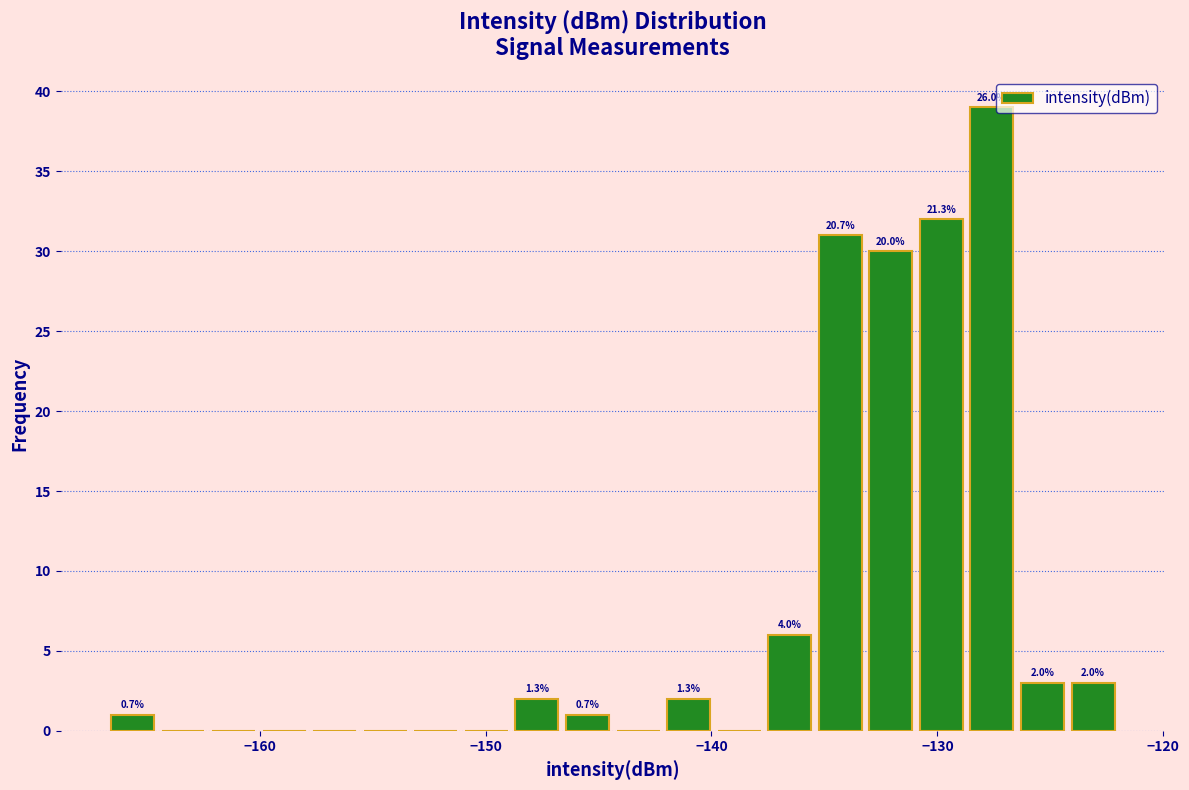

Read against the x-axis, roughly where is the centre of the tallest bar?

-128